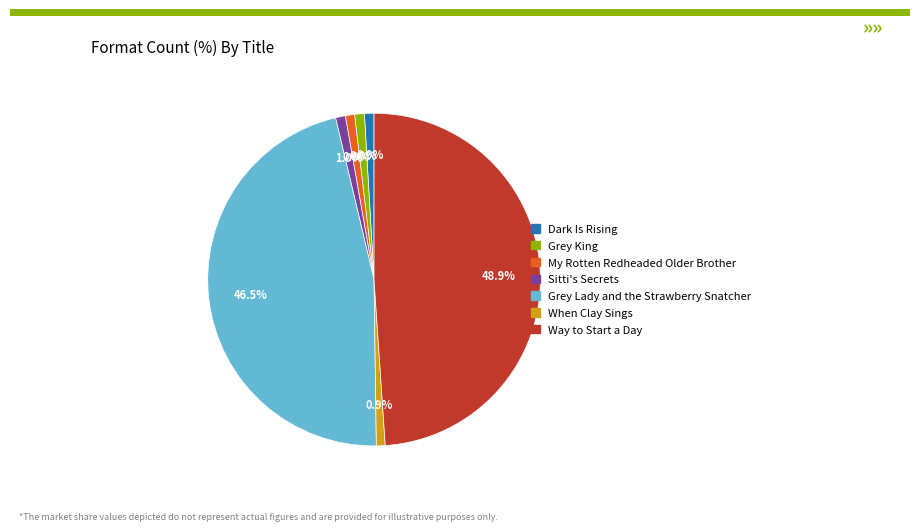

Between Sitti's Secrets and Way to Start a Day, which is larger?

Way to Start a Day